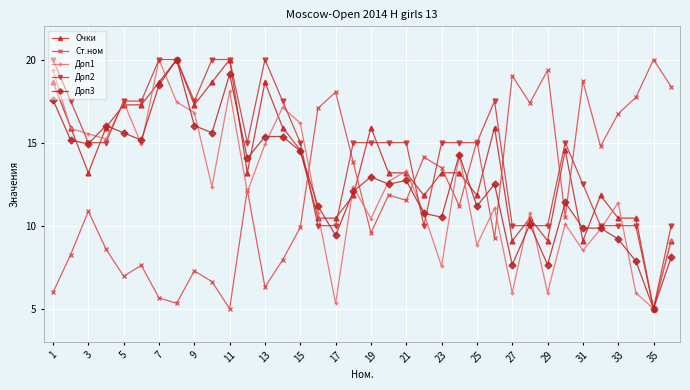

What is the highest value of the Доп1 series?

20.0